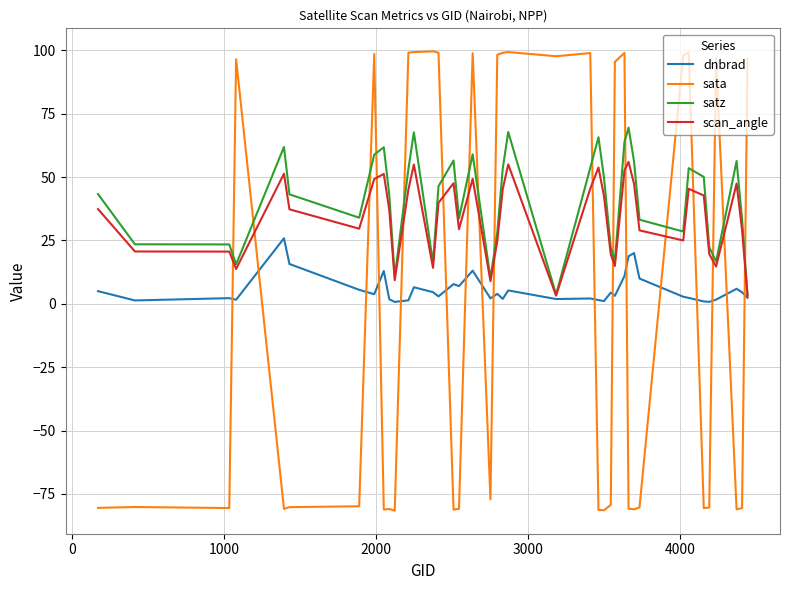

How many times do sata and scan_angle cross each other?

17